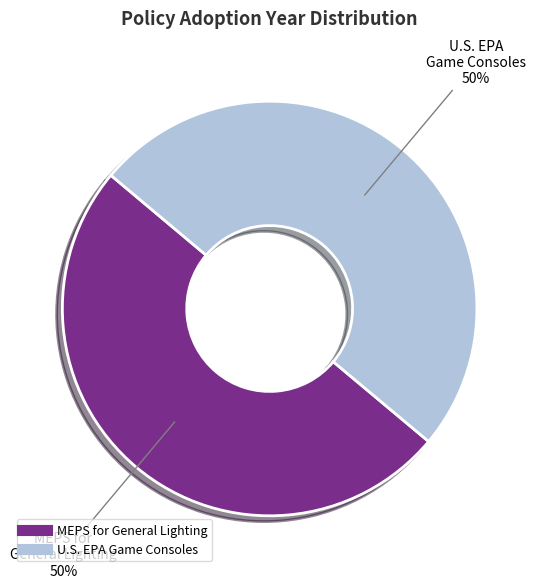

To the nearest percent, what is the average slice percentage?

50%